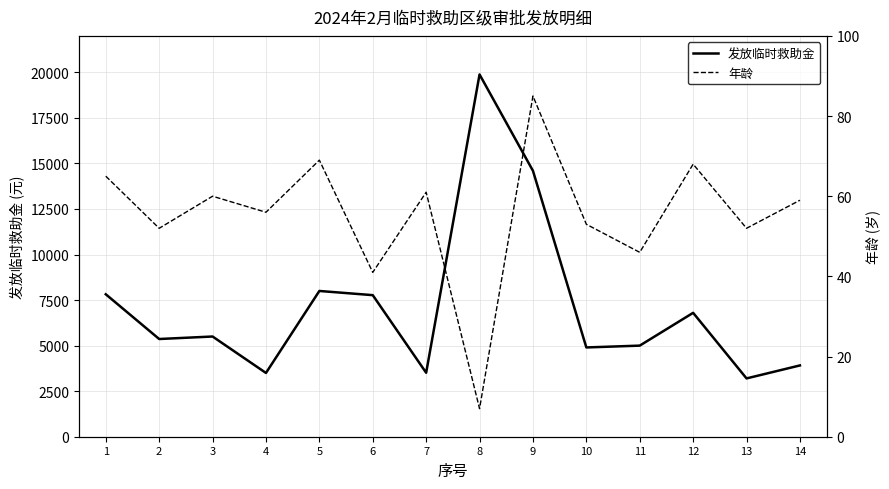

Between 1 and 3, which is larger?

1